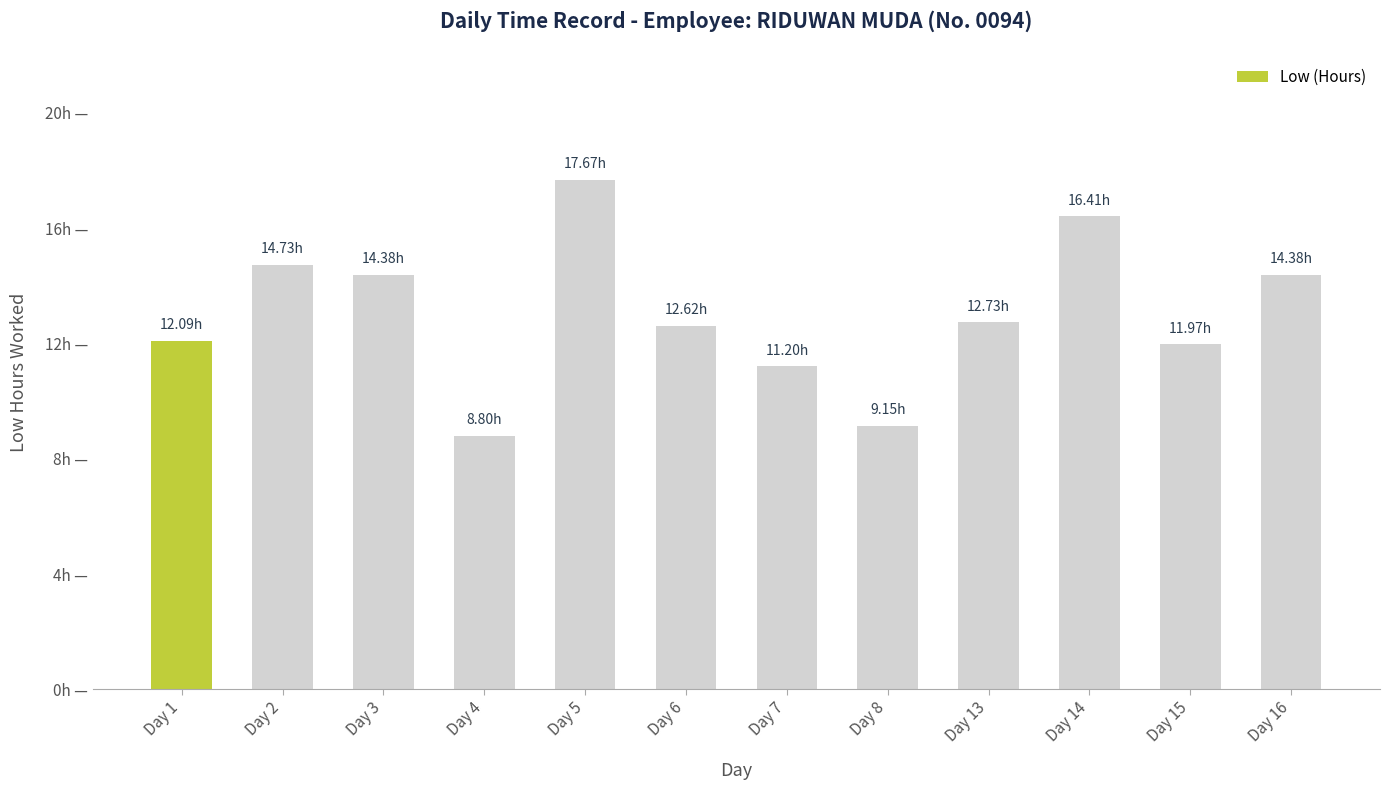

Are the bars horizontal?

No